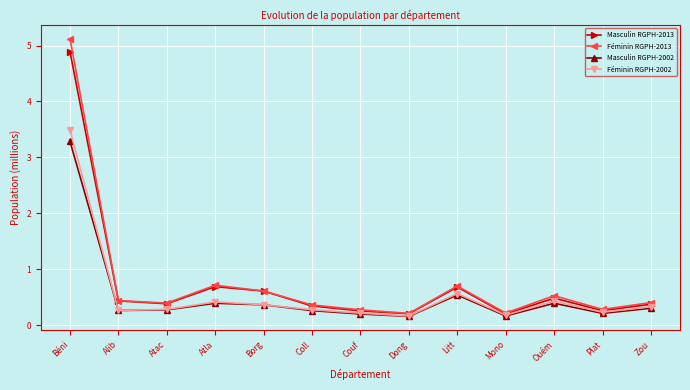

At how many categories does at least one series exceed 0?

13